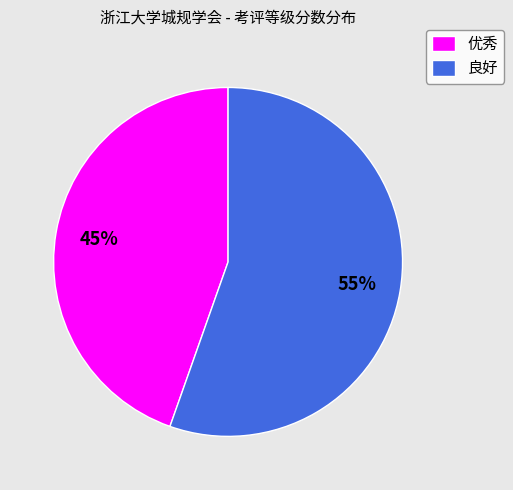

Which slice is the smallest?

优秀